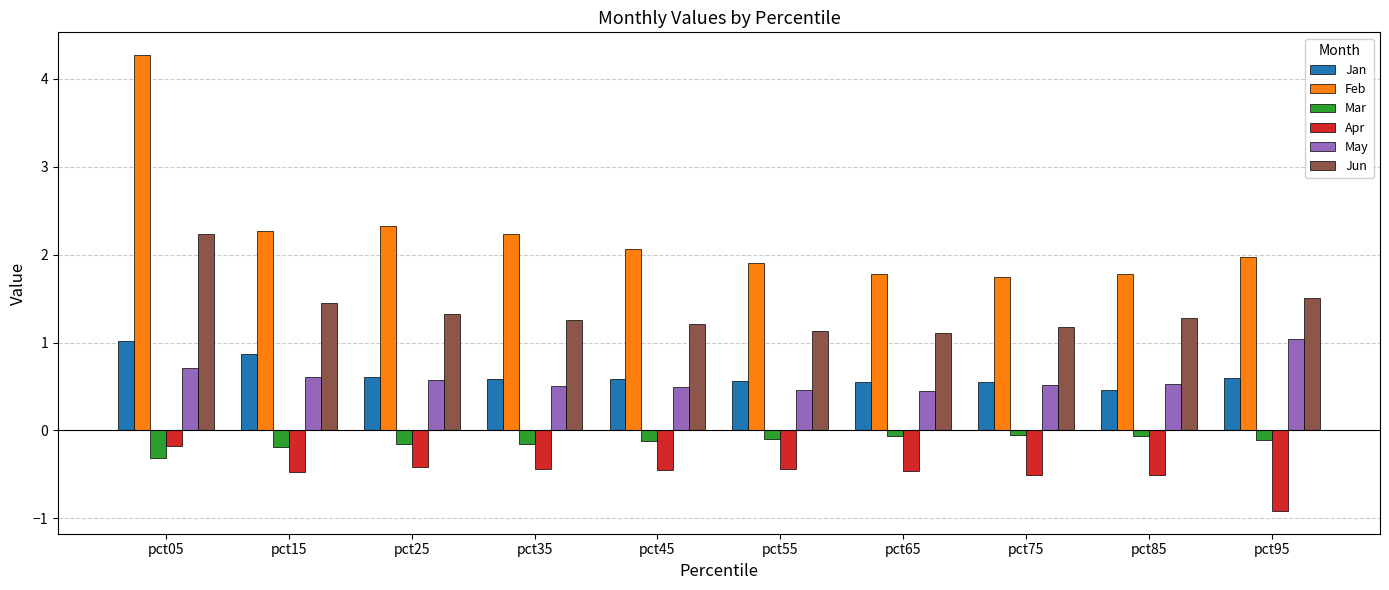

What is the value of the May bar at the 7th from the left?

0.4